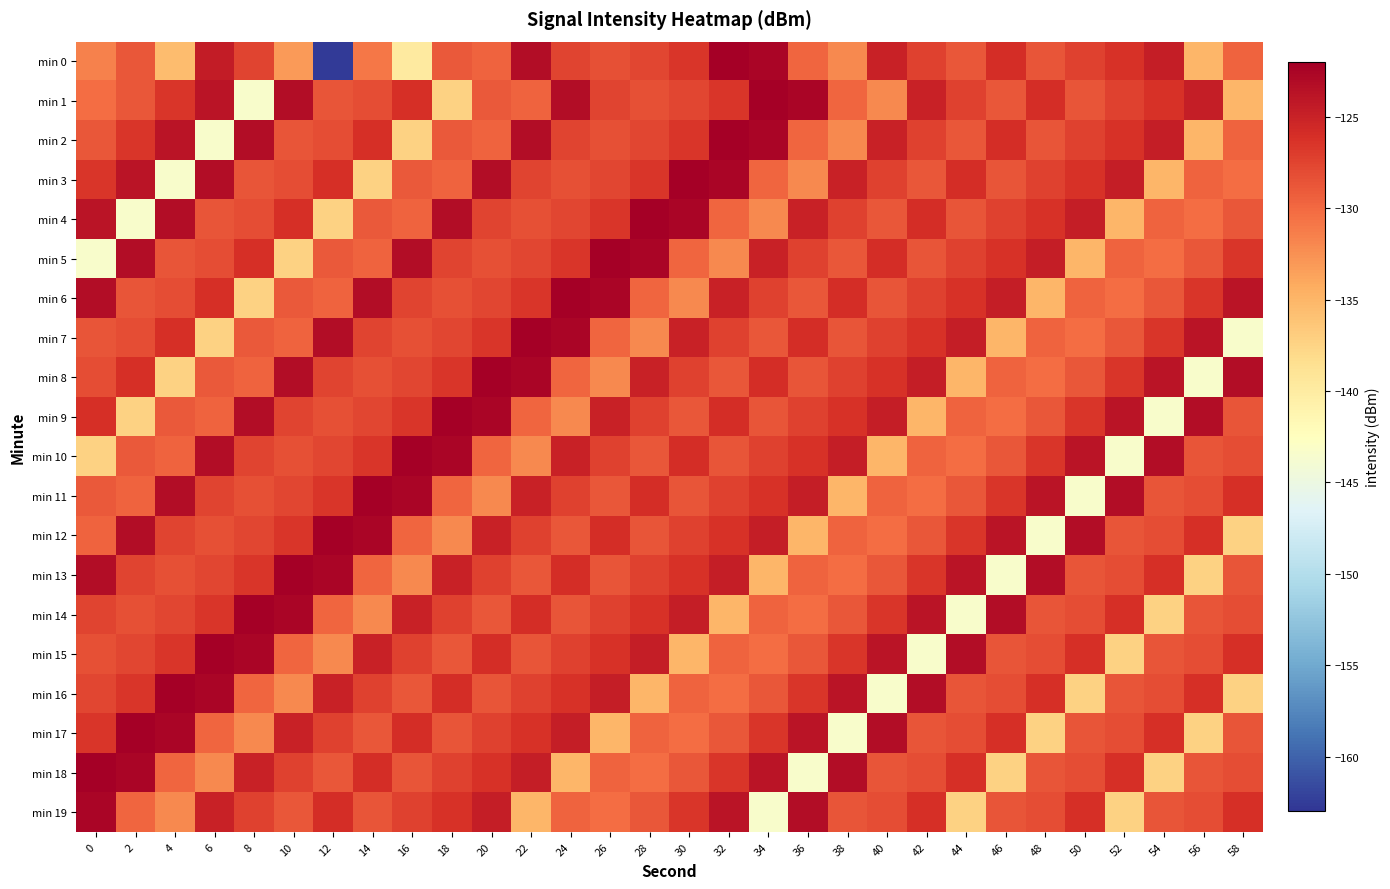

Reading left to right, what are all the values shown in this chart?

min 0: 0=-131.5	2=-128.8	4=-135.5	6=-124.5	8=-127.5	10=-133.1	12=-162.5	14=-130.9	16=-139.8	18=-128.9	20=-129.6	22=-123.1	24=-127.5	26=-128.4	28=-127.6	30=-126.5	32=-122.1	34=-122.6	36=-129.7	38=-132.0	40=-125.0	42=-127.3	44=-128.9	46=-125.9	48=-128.7	50=-127.4	52=-126.3	54=-124.6	56=-135.0	58=-129.6
min 1: 0=-130.3	2=-128.8	4=-126.5	6=-123.9	8=-143.4	10=-123.1	12=-128.6	14=-128.2	16=-126.1	18=-137.4	20=-128.9	22=-129.6	24=-123.1	26=-127.5	28=-128.4	30=-127.6	32=-126.5	34=-122.1	36=-122.6	38=-129.7	40=-132.0	42=-125.0	44=-127.3	46=-128.9	48=-125.9	50=-128.7	52=-127.4	54=-126.3	56=-124.6	58=-135.0
min 2: 0=-128.8	2=-126.5	4=-123.9	6=-143.4	8=-123.1	10=-128.6	12=-128.2	14=-126.1	16=-137.4	18=-128.9	20=-129.6	22=-123.1	24=-127.5	26=-128.4	28=-127.6	30=-126.5	32=-122.1	34=-122.6	36=-129.7	38=-132.0	40=-125.0	42=-127.3	44=-128.9	46=-125.9	48=-128.7	50=-127.4	52=-126.3	54=-124.6	56=-135.0	58=-129.6
min 3: 0=-126.5	2=-123.9	4=-143.4	6=-123.1	8=-128.6	10=-128.2	12=-126.1	14=-137.4	16=-128.9	18=-129.6	20=-123.1	22=-127.5	24=-128.4	26=-127.6	28=-126.5	30=-122.1	32=-122.6	34=-129.7	36=-132.0	38=-125.0	40=-127.3	42=-128.9	44=-125.9	46=-128.7	48=-127.4	50=-126.3	52=-124.6	54=-135.0	56=-129.6	58=-130.3
min 4: 0=-123.9	2=-143.4	4=-123.1	6=-128.6	8=-128.2	10=-126.1	12=-137.4	14=-128.9	16=-129.6	18=-123.1	20=-127.5	22=-128.4	24=-127.6	26=-126.5	28=-122.1	30=-122.6	32=-129.7	34=-132.0	36=-125.0	38=-127.3	40=-128.9	42=-125.9	44=-128.7	46=-127.4	48=-126.3	50=-124.6	52=-135.0	54=-129.6	56=-130.3	58=-128.8
min 5: 0=-143.4	2=-123.1	4=-128.6	6=-128.2	8=-126.1	10=-137.4	12=-128.9	14=-129.6	16=-123.1	18=-127.5	20=-128.4	22=-127.6	24=-126.5	26=-122.1	28=-122.6	30=-129.7	32=-132.0	34=-125.0	36=-127.3	38=-128.9	40=-125.9	42=-128.7	44=-127.4	46=-126.3	48=-124.6	50=-135.0	52=-129.6	54=-130.3	56=-128.8	58=-126.5
min 6: 0=-123.1	2=-128.6	4=-128.2	6=-126.1	8=-137.4	10=-128.9	12=-129.6	14=-123.1	16=-127.5	18=-128.4	20=-127.6	22=-126.5	24=-122.1	26=-122.6	28=-129.7	30=-132.0	32=-125.0	34=-127.3	36=-128.9	38=-125.9	40=-128.7	42=-127.4	44=-126.3	46=-124.6	48=-135.0	50=-129.6	52=-130.3	54=-128.8	56=-126.5	58=-123.9
min 7: 0=-128.6	2=-128.2	4=-126.1	6=-137.4	8=-128.9	10=-129.6	12=-123.1	14=-127.5	16=-128.4	18=-127.6	20=-126.5	22=-122.1	24=-122.6	26=-129.7	28=-132.0	30=-125.0	32=-127.3	34=-128.9	36=-125.9	38=-128.7	40=-127.4	42=-126.3	44=-124.6	46=-135.0	48=-129.6	50=-130.3	52=-128.8	54=-126.5	56=-123.9	58=-143.4
min 8: 0=-128.2	2=-126.1	4=-137.4	6=-128.9	8=-129.6	10=-123.1	12=-127.5	14=-128.4	16=-127.6	18=-126.5	20=-122.1	22=-122.6	24=-129.7	26=-132.0	28=-125.0	30=-127.3	32=-128.9	34=-125.9	36=-128.7	38=-127.4	40=-126.3	42=-124.6	44=-135.0	46=-129.6	48=-130.3	50=-128.8	52=-126.5	54=-123.9	56=-143.4	58=-123.1
min 9: 0=-126.1	2=-137.4	4=-128.9	6=-129.6	8=-123.1	10=-127.5	12=-128.4	14=-127.6	16=-126.5	18=-122.1	20=-122.6	22=-129.7	24=-132.0	26=-125.0	28=-127.3	30=-128.9	32=-125.9	34=-128.7	36=-127.4	38=-126.3	40=-124.6	42=-135.0	44=-129.6	46=-130.3	48=-128.8	50=-126.5	52=-123.9	54=-143.4	56=-123.1	58=-128.6
min 10: 0=-137.4	2=-128.9	4=-129.6	6=-123.1	8=-127.5	10=-128.4	12=-127.6	14=-126.5	16=-122.1	18=-122.6	20=-129.7	22=-132.0	24=-125.0	26=-127.3	28=-128.9	30=-125.9	32=-128.7	34=-127.4	36=-126.3	38=-124.6	40=-135.0	42=-129.6	44=-130.3	46=-128.8	48=-126.5	50=-123.9	52=-143.4	54=-123.1	56=-128.6	58=-128.2
min 11: 0=-128.9	2=-129.6	4=-123.1	6=-127.5	8=-128.4	10=-127.6	12=-126.5	14=-122.1	16=-122.6	18=-129.7	20=-132.0	22=-125.0	24=-127.3	26=-128.9	28=-125.9	30=-128.7	32=-127.4	34=-126.3	36=-124.6	38=-135.0	40=-129.6	42=-130.3	44=-128.8	46=-126.5	48=-123.9	50=-143.4	52=-123.1	54=-128.6	56=-128.2	58=-126.1
min 12: 0=-129.6	2=-123.1	4=-127.5	6=-128.4	8=-127.6	10=-126.5	12=-122.1	14=-122.6	16=-129.7	18=-132.0	20=-125.0	22=-127.3	24=-128.9	26=-125.9	28=-128.7	30=-127.4	32=-126.3	34=-124.6	36=-135.0	38=-129.6	40=-130.3	42=-128.8	44=-126.5	46=-123.9	48=-143.4	50=-123.1	52=-128.6	54=-128.2	56=-126.1	58=-137.4
min 13: 0=-123.1	2=-127.5	4=-128.4	6=-127.6	8=-126.5	10=-122.1	12=-122.6	14=-129.7	16=-132.0	18=-125.0	20=-127.3	22=-128.9	24=-125.9	26=-128.7	28=-127.4	30=-126.3	32=-124.6	34=-135.0	36=-129.6	38=-130.3	40=-128.8	42=-126.5	44=-123.9	46=-143.4	48=-123.1	50=-128.6	52=-128.2	54=-126.1	56=-137.4	58=-128.6
min 14: 0=-127.5	2=-128.4	4=-127.6	6=-126.5	8=-122.1	10=-122.6	12=-129.7	14=-132.0	16=-125.0	18=-127.3	20=-128.9	22=-125.9	24=-128.7	26=-127.4	28=-126.3	30=-124.6	32=-135.0	34=-129.6	36=-130.3	38=-128.8	40=-126.5	42=-123.9	44=-143.4	46=-123.1	48=-128.6	50=-128.2	52=-126.1	54=-137.4	56=-128.6	58=-128.2
min 15: 0=-128.4	2=-127.6	4=-126.5	6=-122.1	8=-122.6	10=-129.7	12=-132.0	14=-125.0	16=-127.3	18=-128.9	20=-125.9	22=-128.7	24=-127.4	26=-126.3	28=-124.6	30=-135.0	32=-129.6	34=-130.3	36=-128.8	38=-126.5	40=-123.9	42=-143.4	44=-123.1	46=-128.6	48=-128.2	50=-126.1	52=-137.4	54=-128.6	56=-128.2	58=-126.1
min 16: 0=-127.6	2=-126.5	4=-122.1	6=-122.6	8=-129.7	10=-132.0	12=-125.0	14=-127.3	16=-128.9	18=-125.9	20=-128.7	22=-127.4	24=-126.3	26=-124.6	28=-135.0	30=-129.6	32=-130.3	34=-128.8	36=-126.5	38=-123.9	40=-143.4	42=-123.1	44=-128.6	46=-128.2	48=-126.1	50=-137.4	52=-128.6	54=-128.2	56=-126.1	58=-137.4
min 17: 0=-126.5	2=-122.1	4=-122.6	6=-129.7	8=-132.0	10=-125.0	12=-127.3	14=-128.9	16=-125.9	18=-128.7	20=-127.4	22=-126.3	24=-124.6	26=-135.0	28=-129.6	30=-130.3	32=-128.8	34=-126.5	36=-123.9	38=-143.4	40=-123.1	42=-128.6	44=-128.2	46=-126.1	48=-137.4	50=-128.6	52=-128.2	54=-126.1	56=-137.4	58=-128.6
min 18: 0=-122.1	2=-122.6	4=-129.7	6=-132.0	8=-125.0	10=-127.3	12=-128.9	14=-125.9	16=-128.7	18=-127.4	20=-126.3	22=-124.6	24=-135.0	26=-129.6	28=-130.3	30=-128.8	32=-126.5	34=-123.9	36=-143.4	38=-123.1	40=-128.6	42=-128.2	44=-126.1	46=-137.4	48=-128.6	50=-128.2	52=-126.1	54=-137.4	56=-128.6	58=-128.2
min 19: 0=-122.6	2=-129.7	4=-132.0	6=-125.0	8=-127.3	10=-128.9	12=-125.9	14=-128.7	16=-127.4	18=-126.3	20=-124.6	22=-135.0	24=-129.6	26=-130.3	28=-128.8	30=-126.5	32=-123.9	34=-143.4	36=-123.1	38=-128.6	40=-128.2	42=-126.1	44=-137.4	46=-128.6	48=-128.2	50=-126.1	52=-137.4	54=-128.6	56=-128.2	58=-126.1